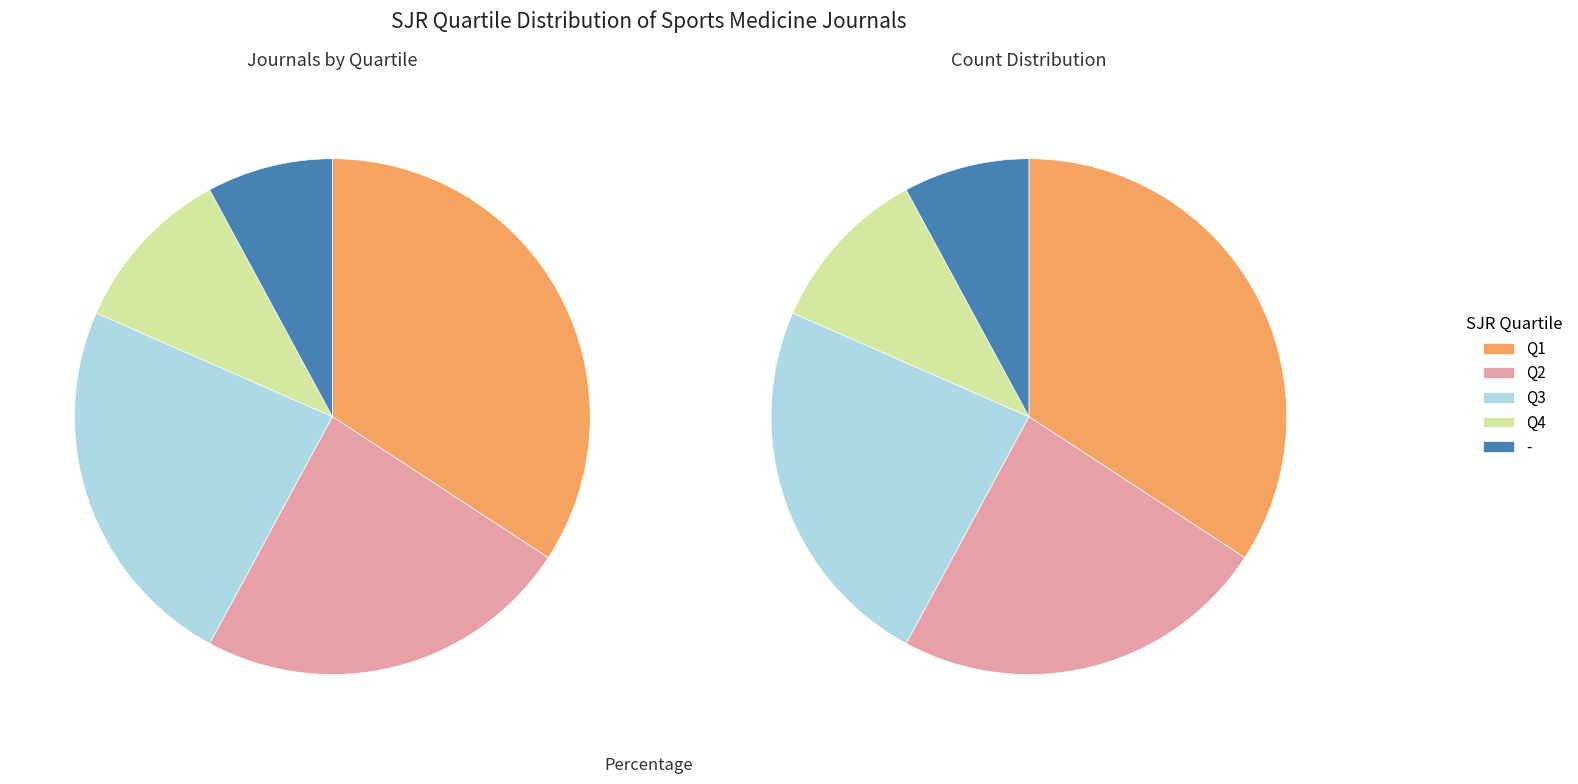

How many slices are in this pie chart?

5